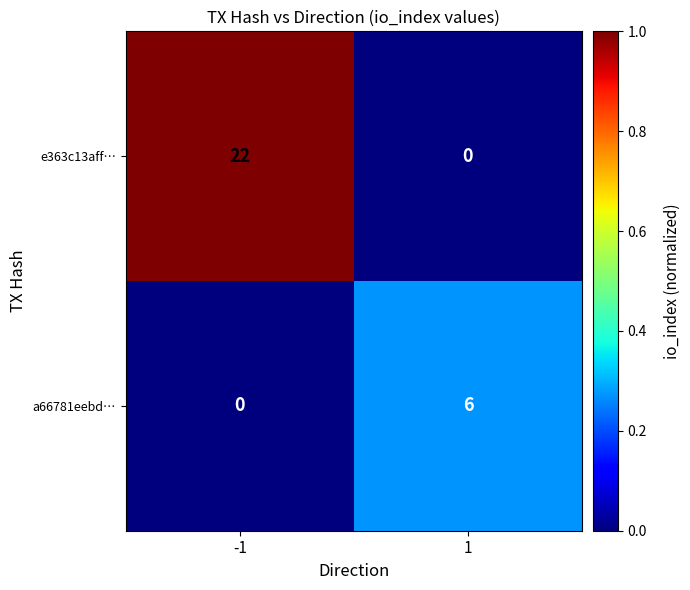

The a66781eebd… series shows 0 at -1. True or false?

True